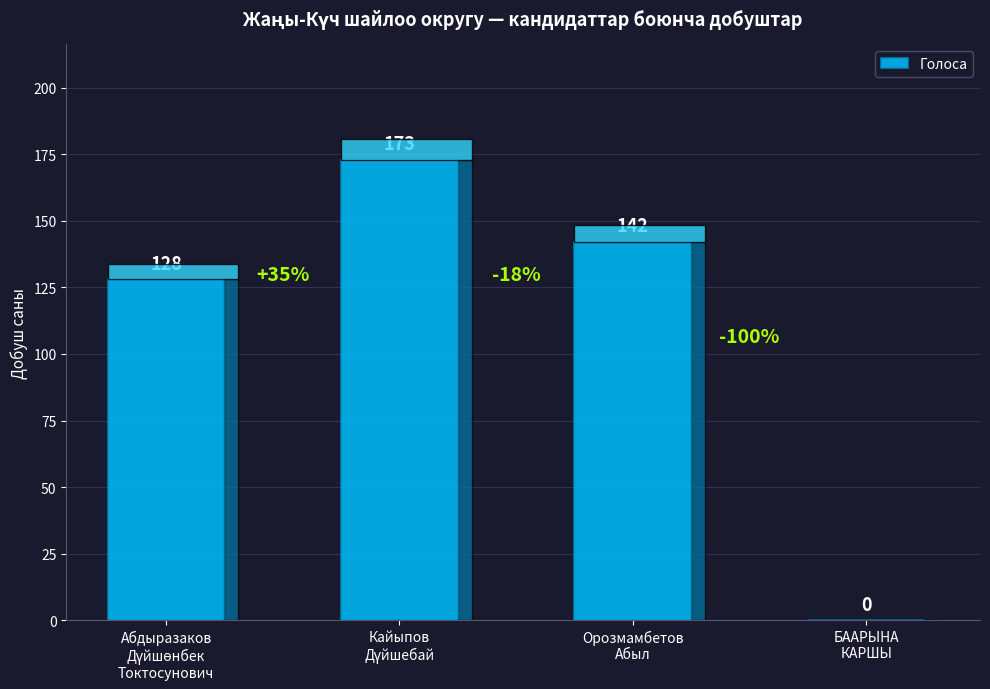

What is the sum of all values?

443